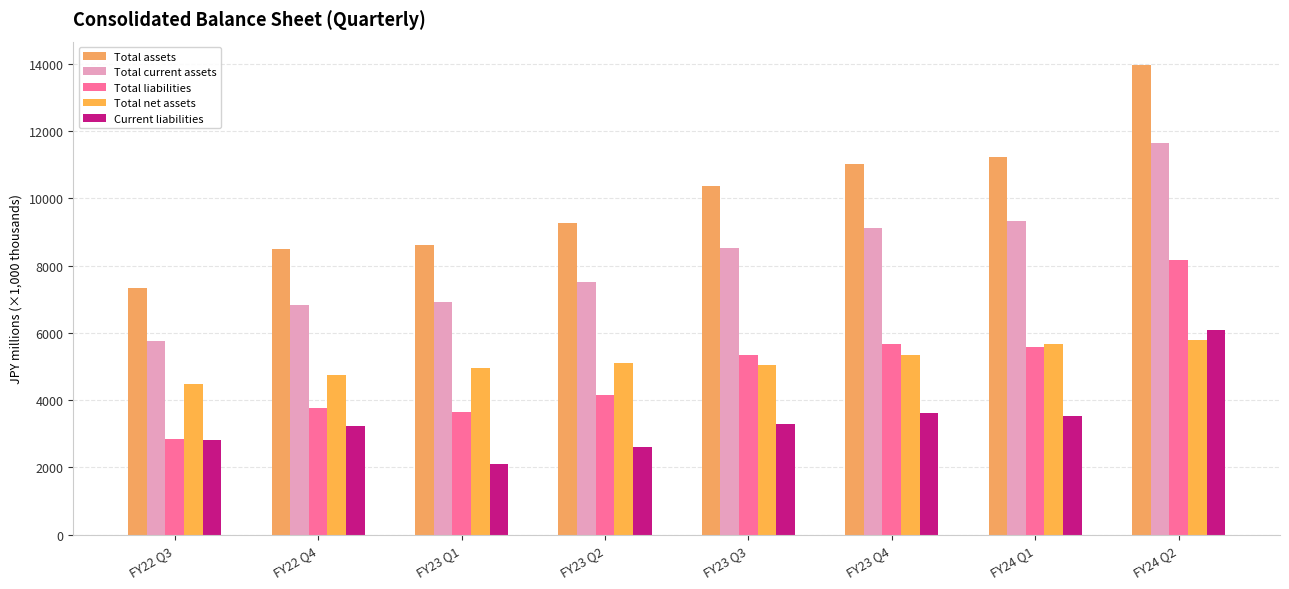

How many data points in Current liabilities are above 3297?

4